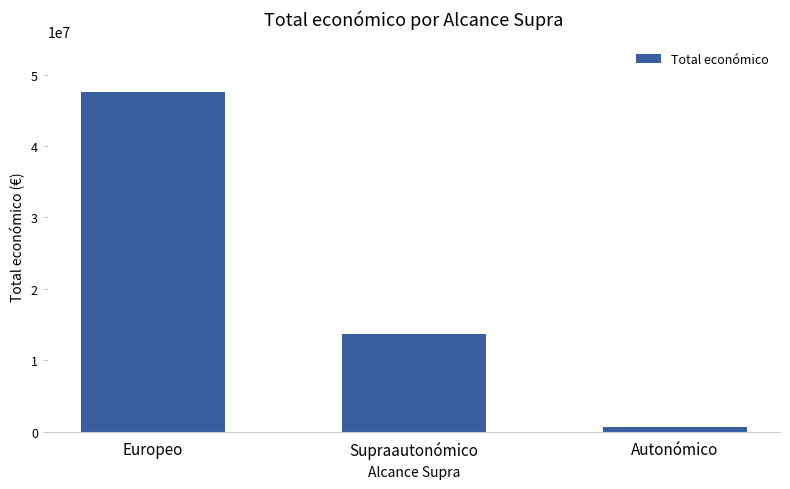

Which category has the lowest value across all series?

Autonómico